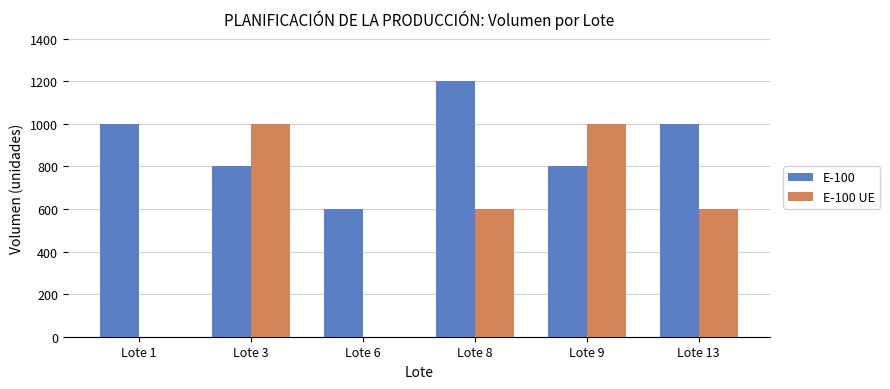

Reading right to left, extract all data points from this chart.

E-100: 1000	800	1200	600	800	1000
E-100 UE: 600	1000	600	0	1000	0